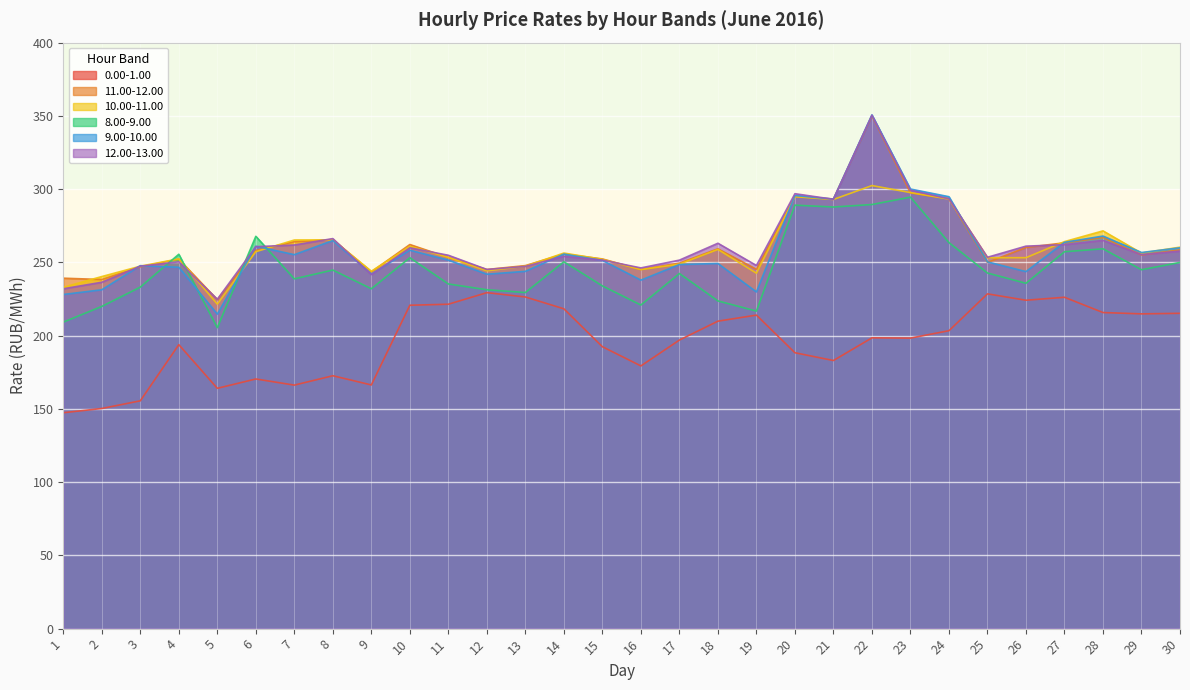

Which series changed the most between 2 and 22?

9.00-10.00